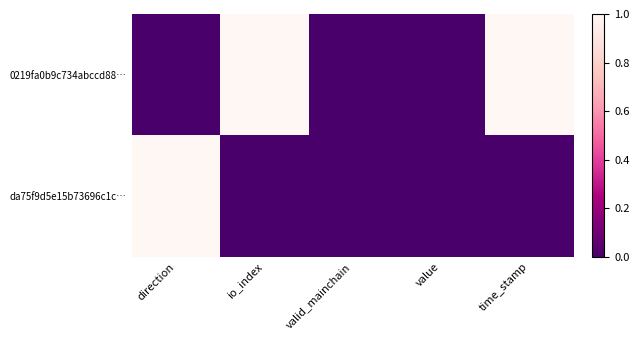

What is the greatest value displayed?

1